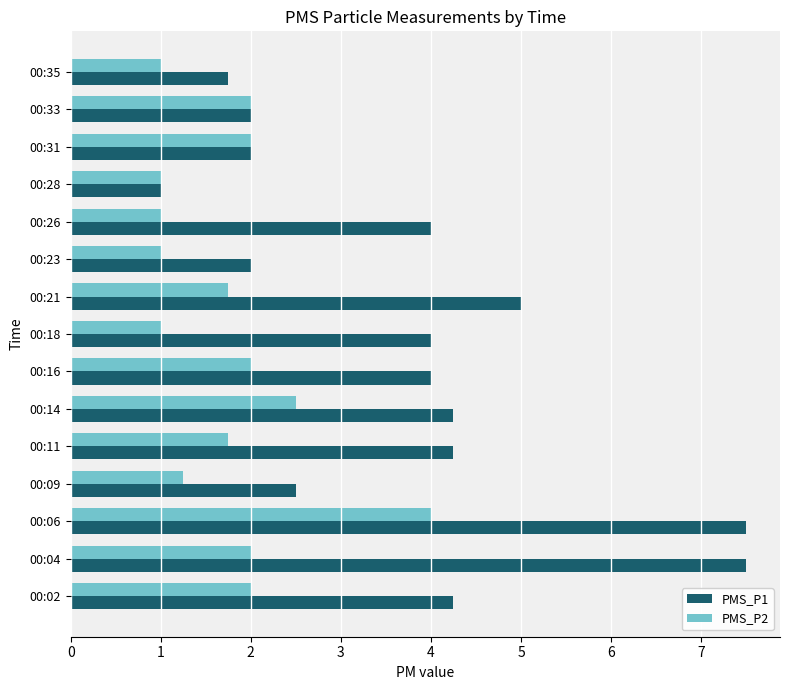

What is the greatest value displayed?

7.5